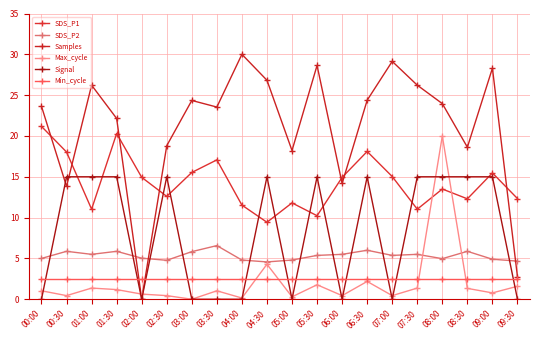

True or false: SDS_P1 has a value of 22.8 at 08:00.

False